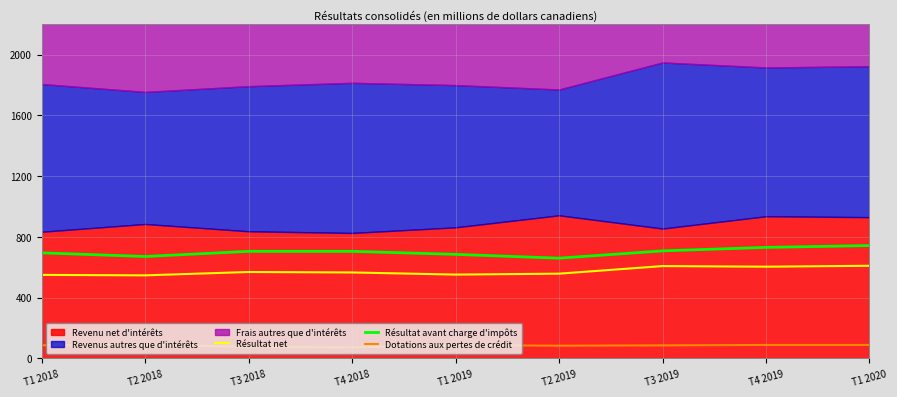

True or false: Dotations aux pertes de crédit and Résultat net intersect in this chart.

False